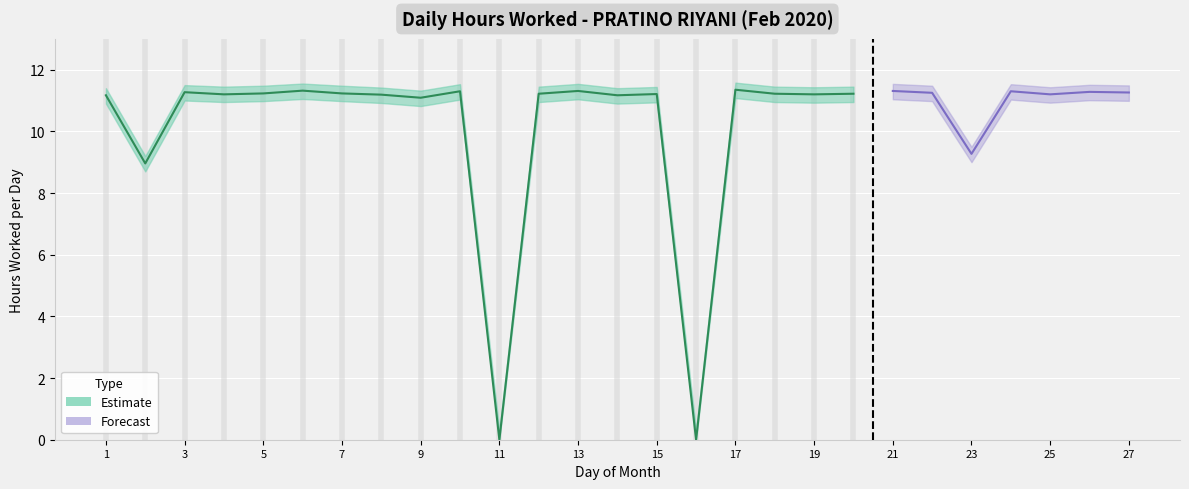

Between 13 and 19, which is larger?

13